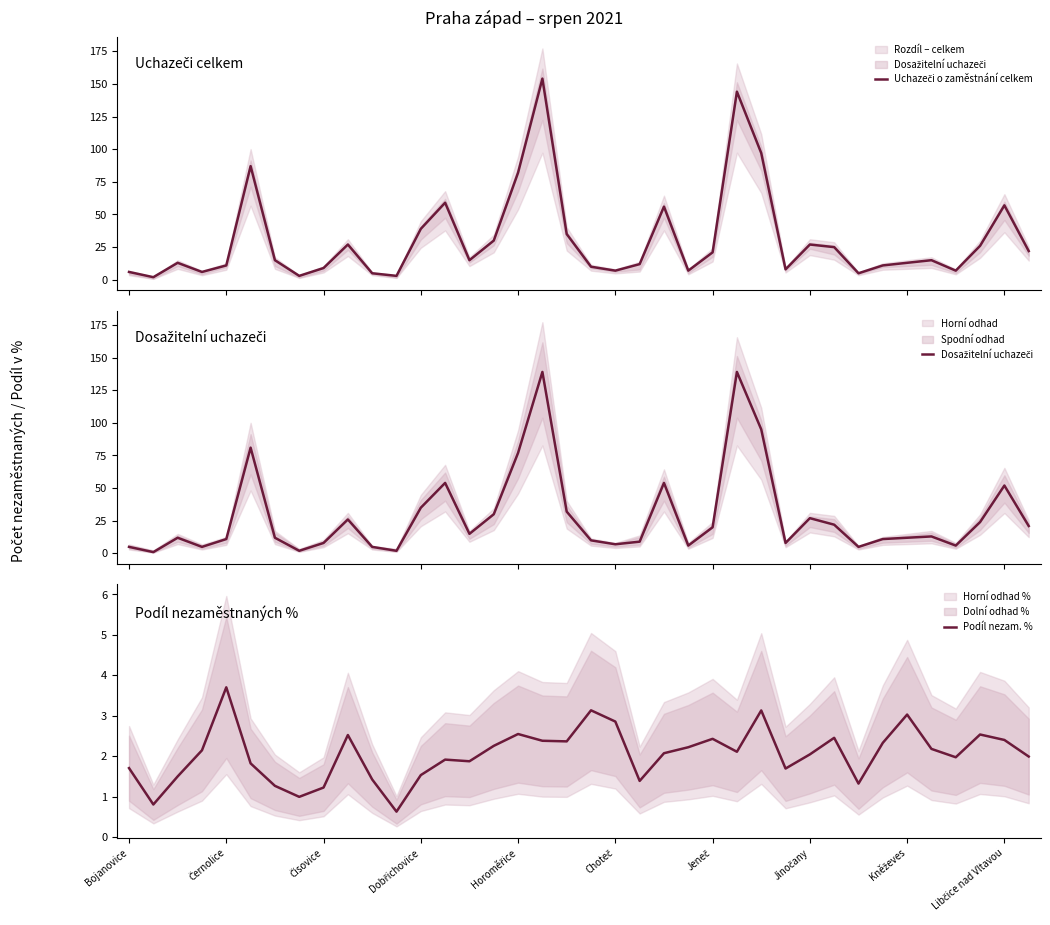

List the series in order of their peak value, lowest first.

Podíl nezam. %, Dosažitelní uchazeči, Uchazeči o zaměstnání celkem